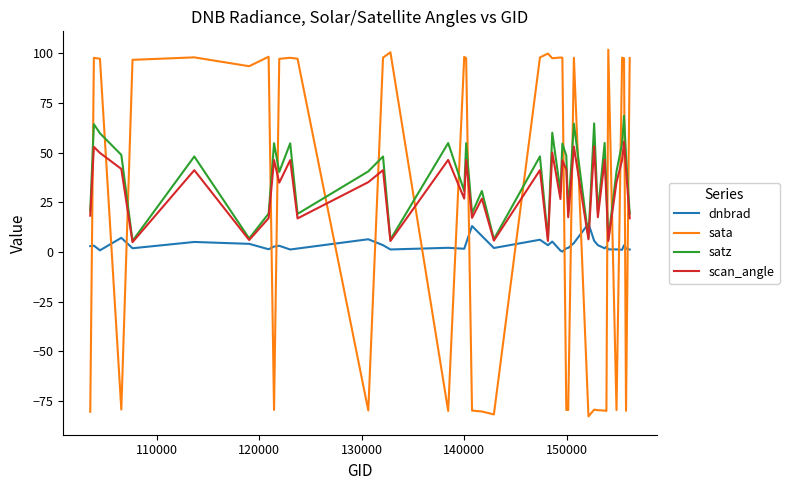

What is the maximum value shown in the chart?

101.9